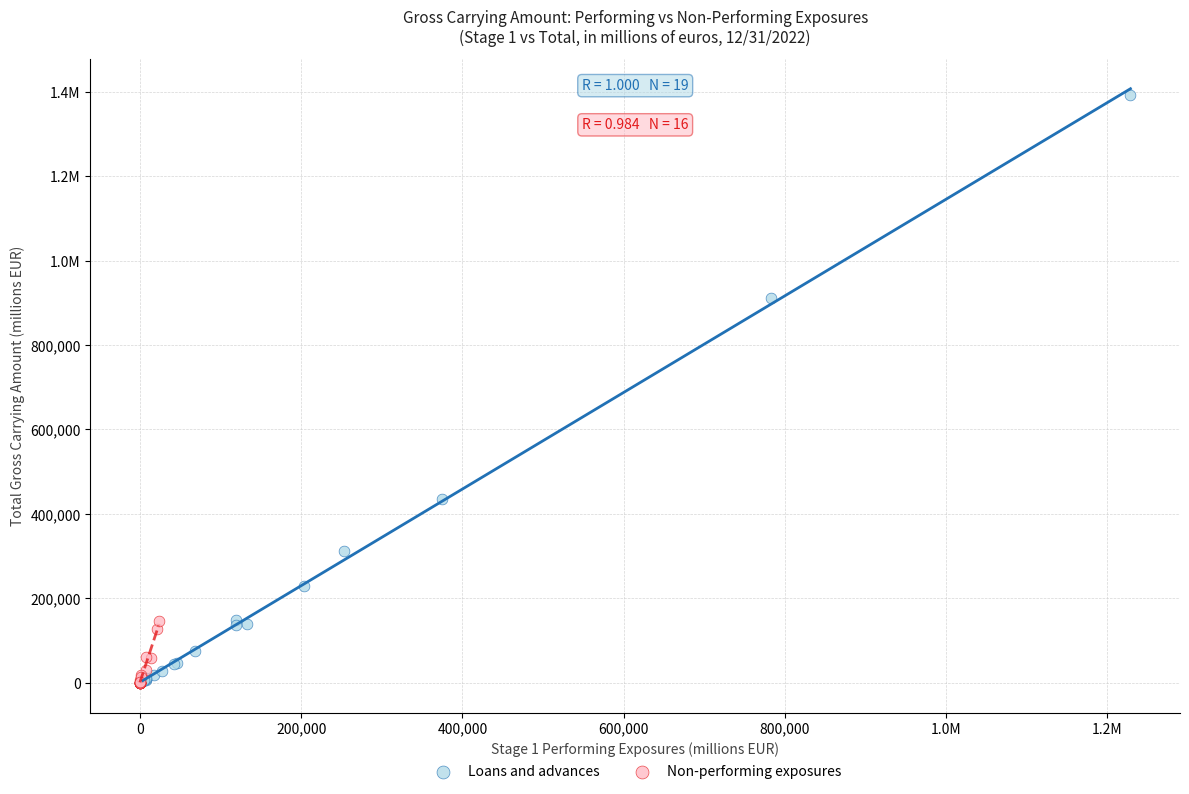

What are all the series names shown in the legend?

Loans and advances, Non-performing exposures